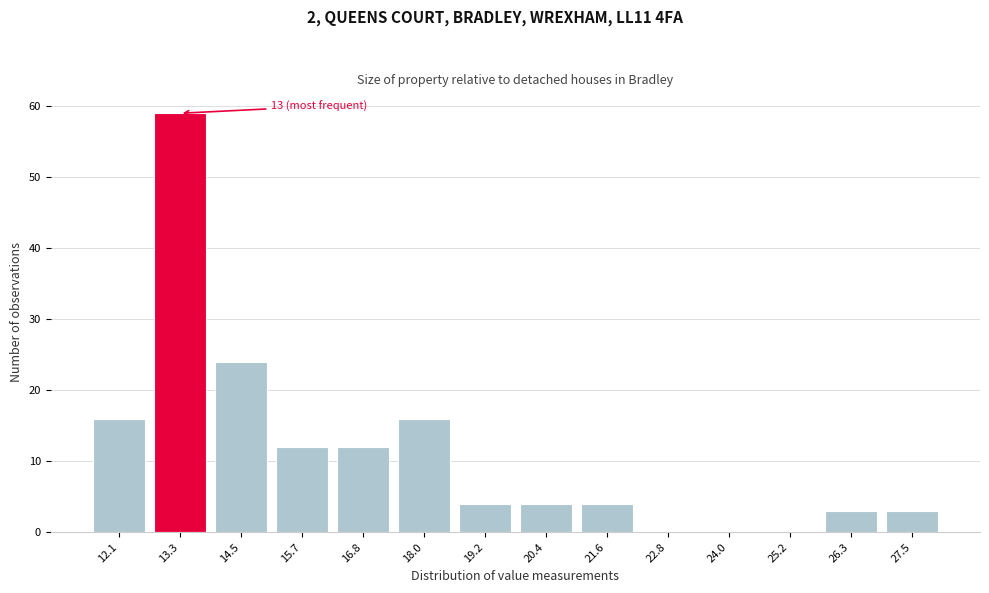

Which range on the x-axis has the tallest bar?

12.6 to 13.8